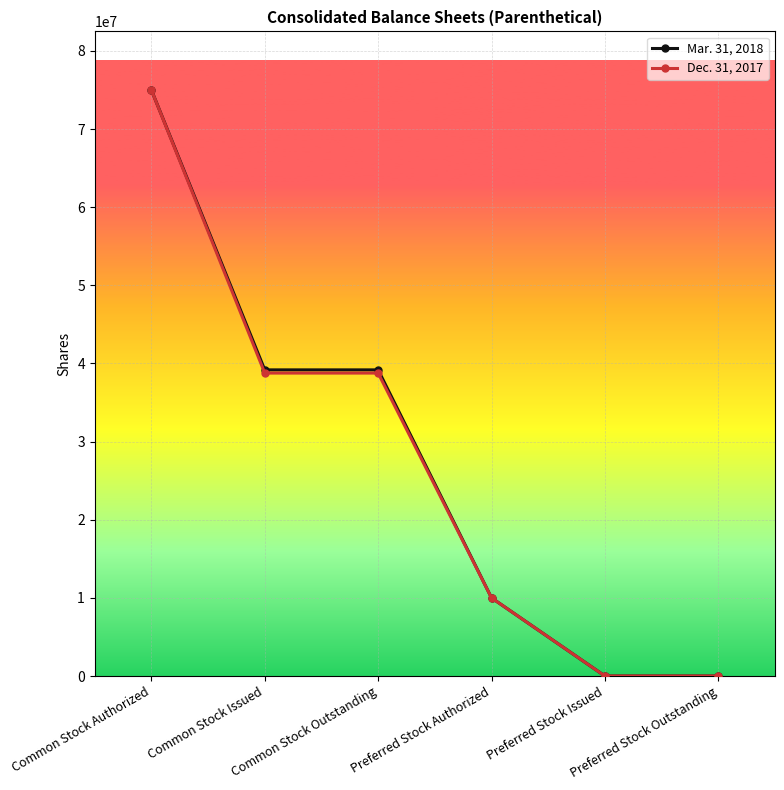

At how many categories does at least one series exceed 27049283?

3